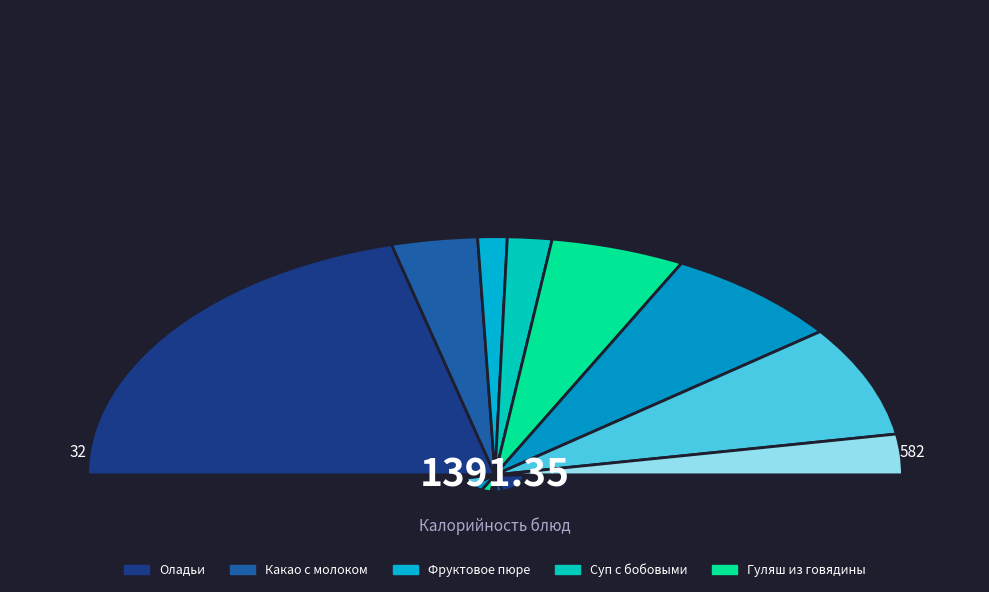

How many slices are in this pie chart?

8